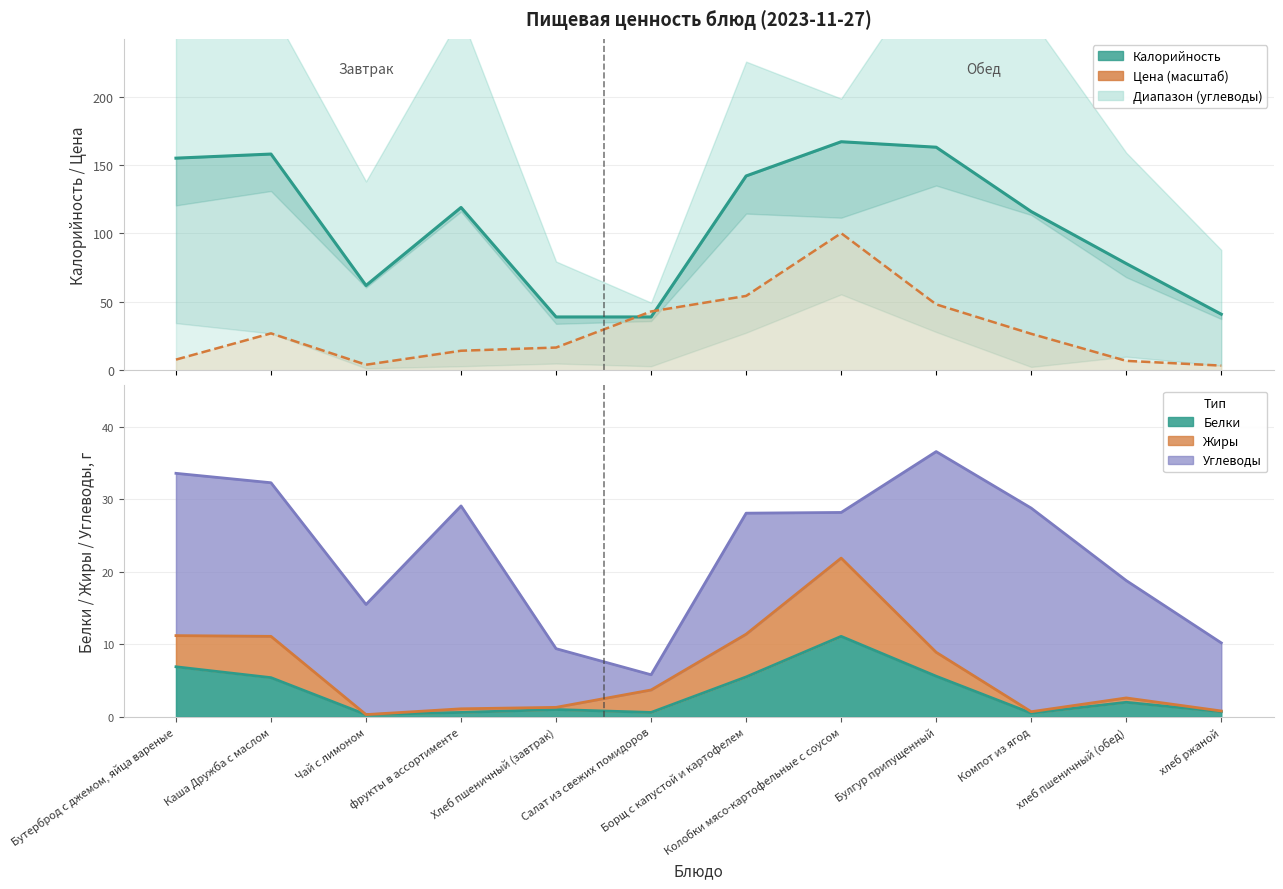

What is the difference between the Калорийность values at хлеб пшеничный (обед) and хлеб ржаной?

37.0